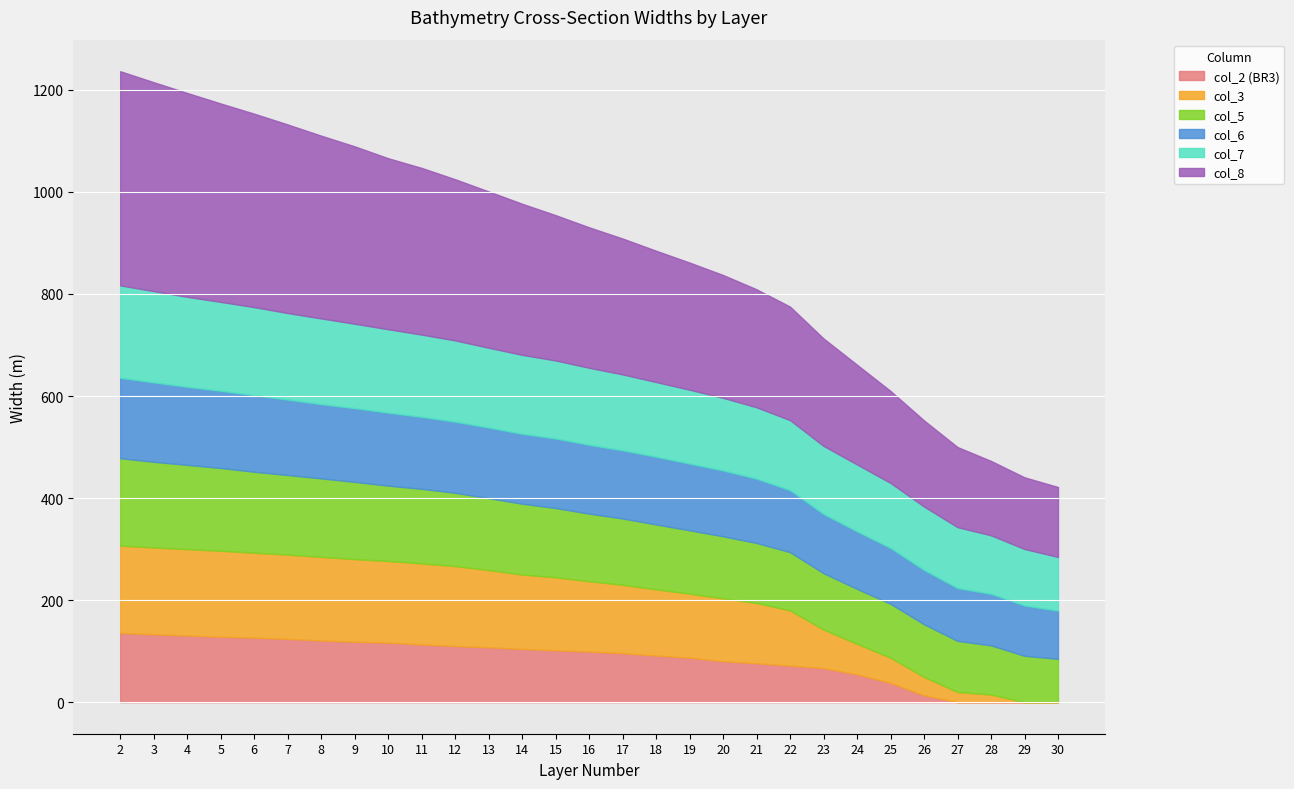

Where is col_6 nearest to the value 126?

21